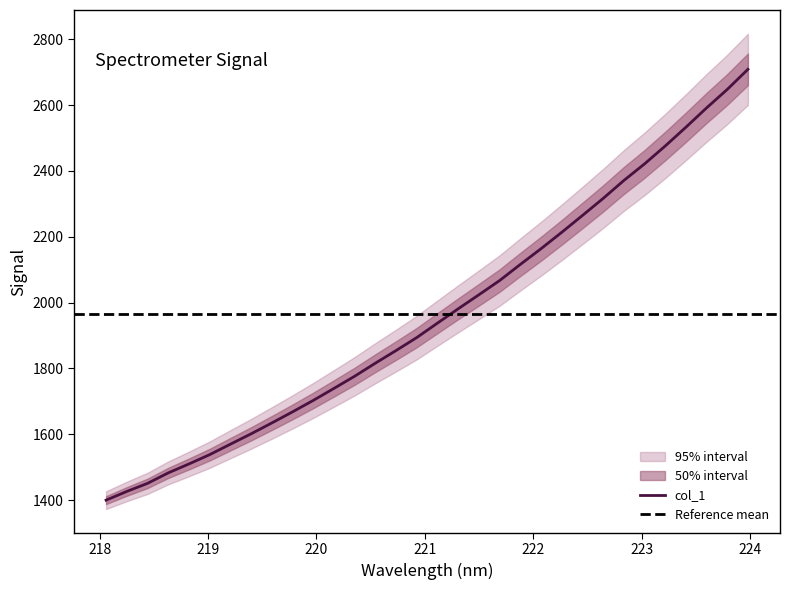

True or false: the data has more than 2 interior local peaks.

False